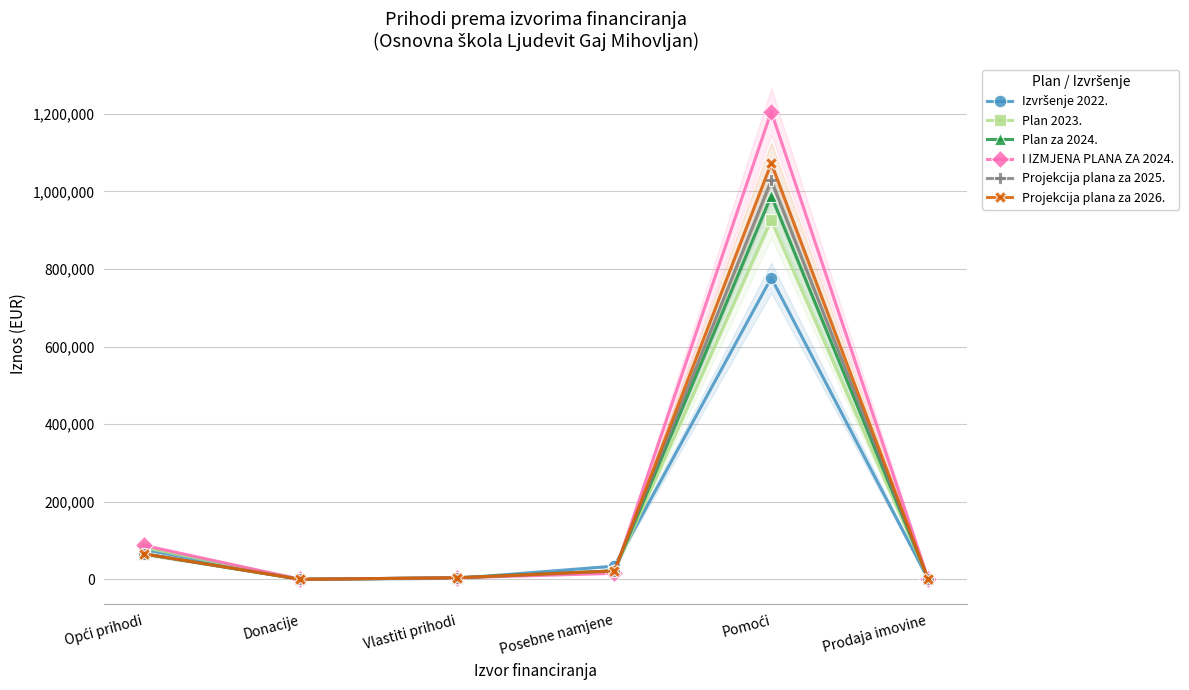

Reading left to right, list all the values displayed in this chart.

Izvršenje 2022.: 77525.0	686.0	2763.0	34341.0	777264.0	73.0
Plan 2023.: 82501.0	730.0	3922.0	20360.0	925617.0	1471.0
Plan za 2024.: 66011.0	200.0	4620.0	22270.0	989120.0	1550.0
I IZMJENA PLANA ZA 2024.: 88003.4	350.0	4514.0	15745.8	1205674.7	1550.0
Projekcija plana za 2025.: 66201.0	300.0	4300.0	22000.0	1028570.0	120.0
Projekcija plana za 2026.: 66201.0	300.0	4300.0	22000.0	1072640.0	0.0